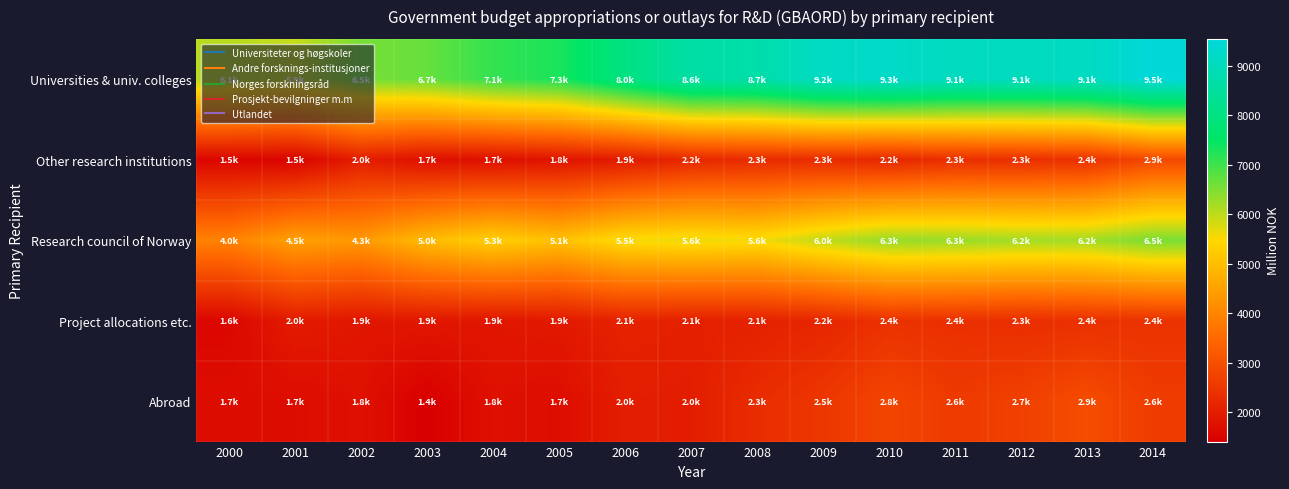

Which series has the largest total across all categories?

Universities & univ. colleges